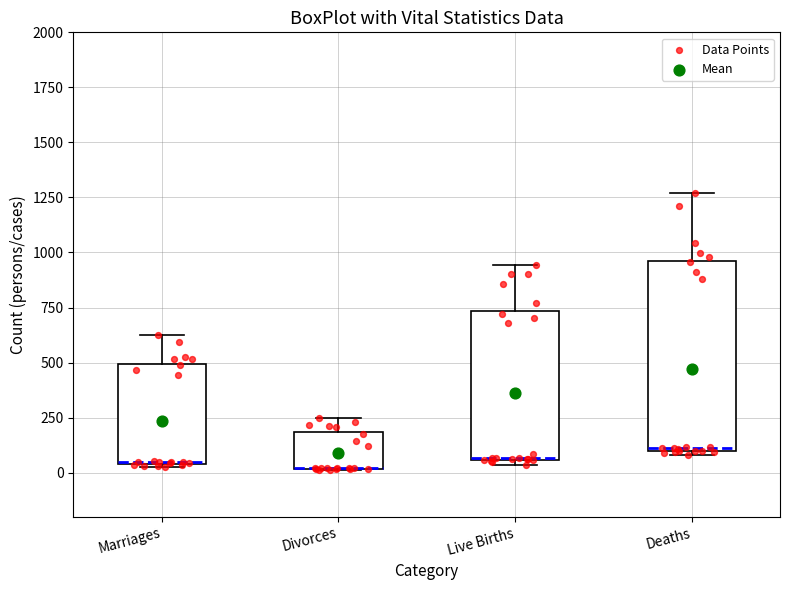

Reading left to right, read every box against the y-axis: the position of its median line, the range the box covers, and the ends of its whiskers. The values are not printed on the chart, so give them approximately, as read against the axis.

Marriages: median 50 (drawn on the box's lower edge), box 50 to 500, whiskers 50 to 600
Divorces: median 0 (drawn on the box's lower edge), box 0 to 200, whiskers 0 to 250
Live Births: median 50 (drawn on the box's lower edge), box 50 to 750, whiskers 50 (just below the box's lower edge) to 950
Deaths: median 100 (just above the box's lower edge), box 100 to 950, whiskers 100 (just below the box's lower edge) to 1250